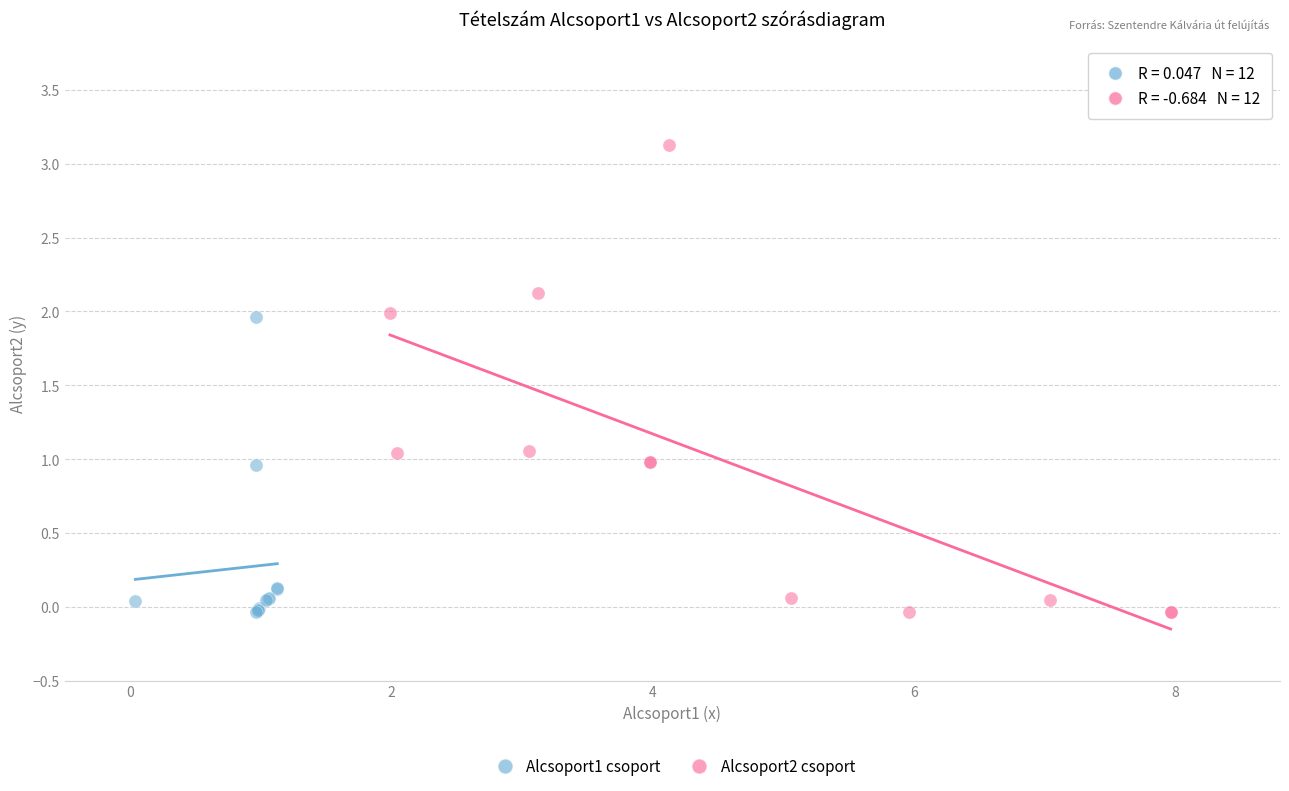

Which series reaches the maximum Y coordinate?

Alcsoport2 csoport